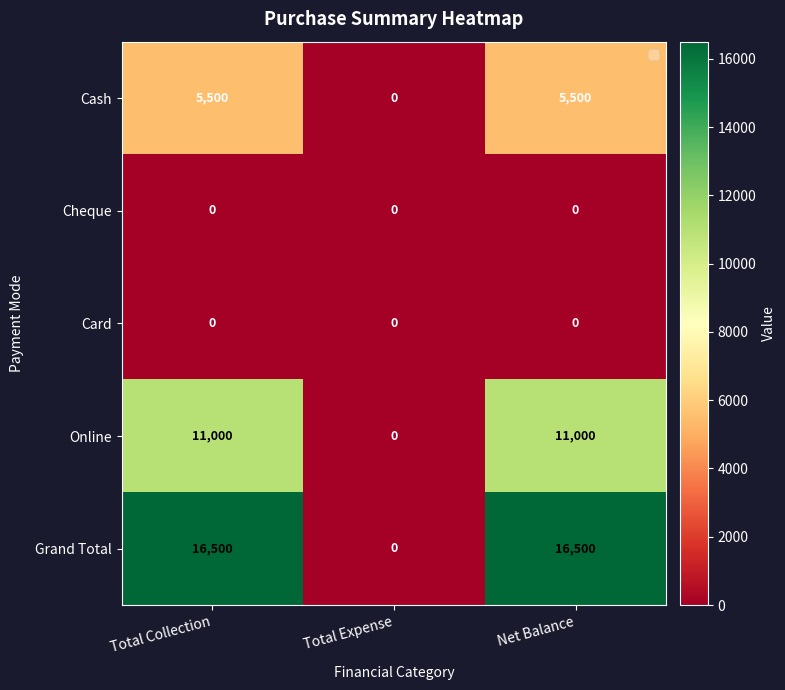

What is the difference between the maximum and minimum values in the Grand Total series?

16500